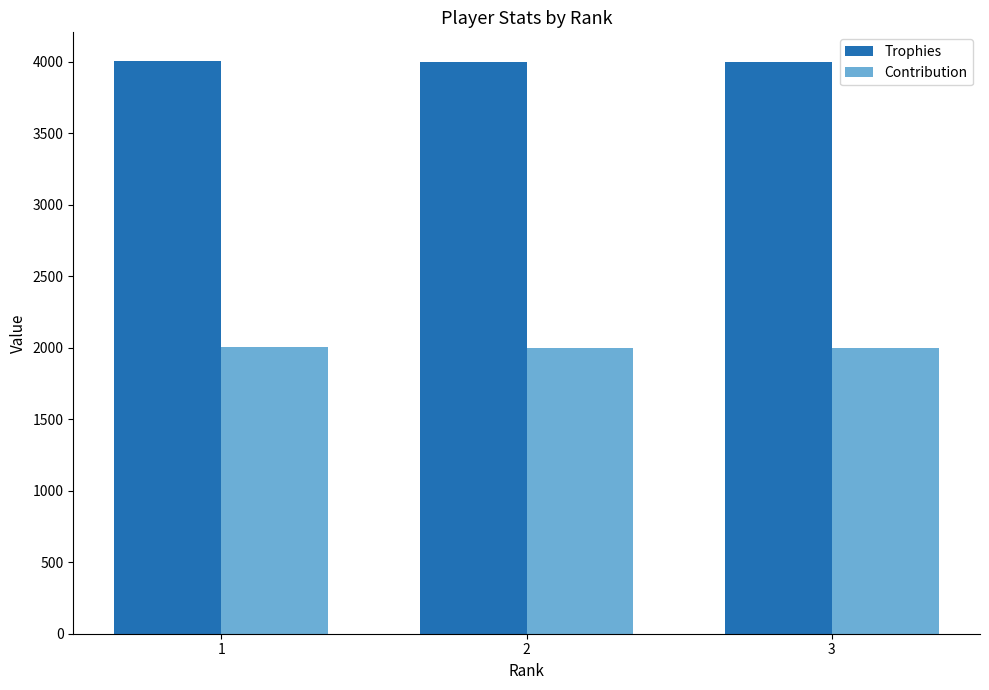

What is the value of the Trophies bar at the 3rd from the left?

4001